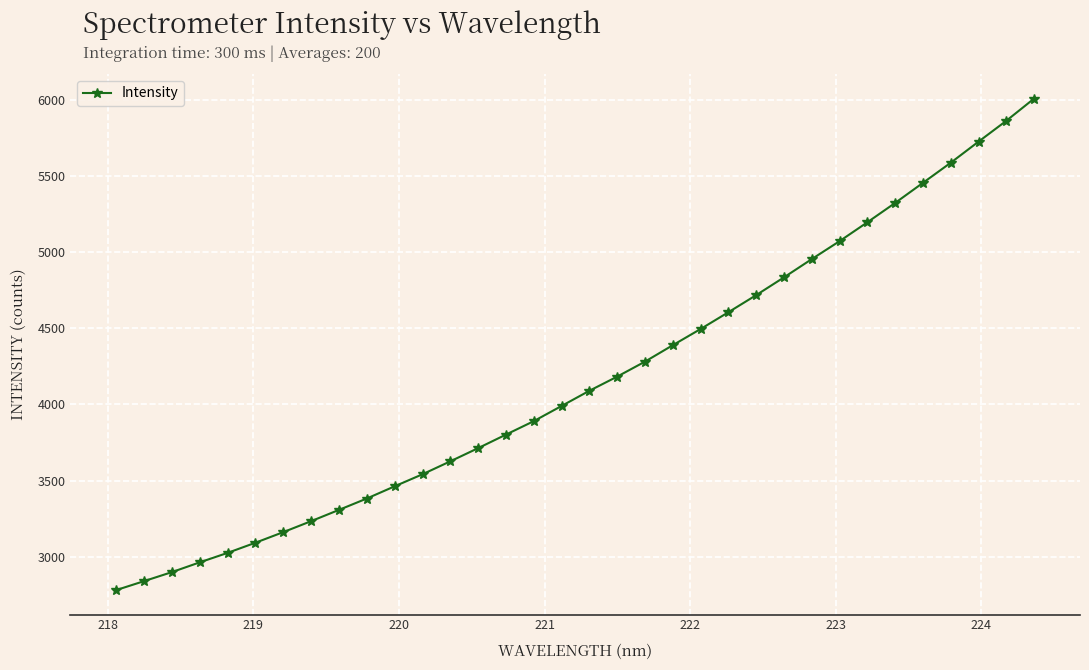

What is the greatest value displayed?

6008.8